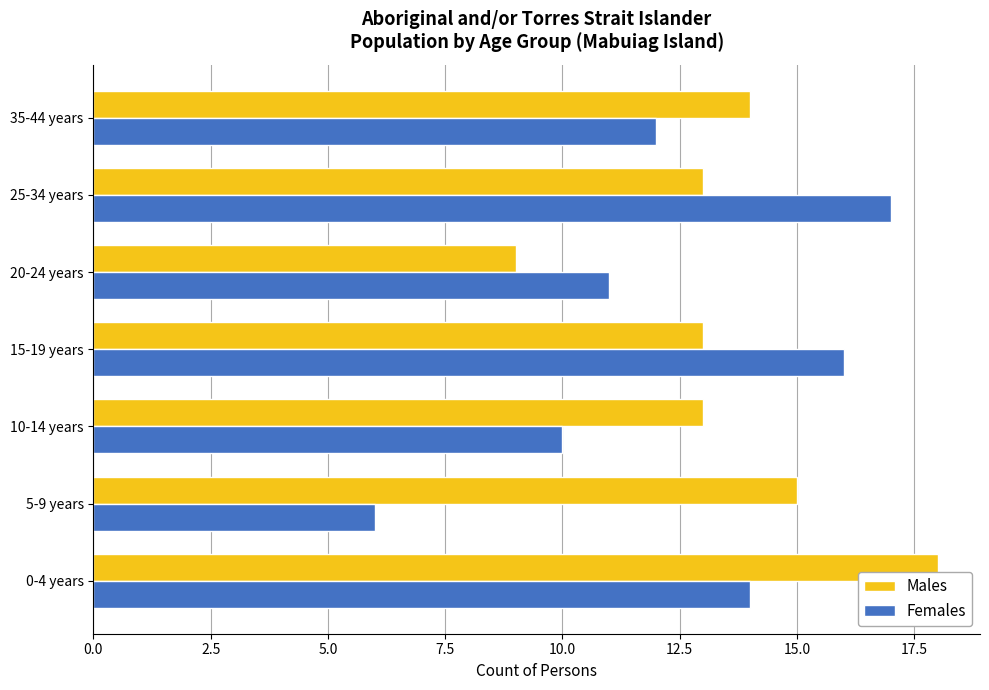

Which series has the largest total across all categories?

Males